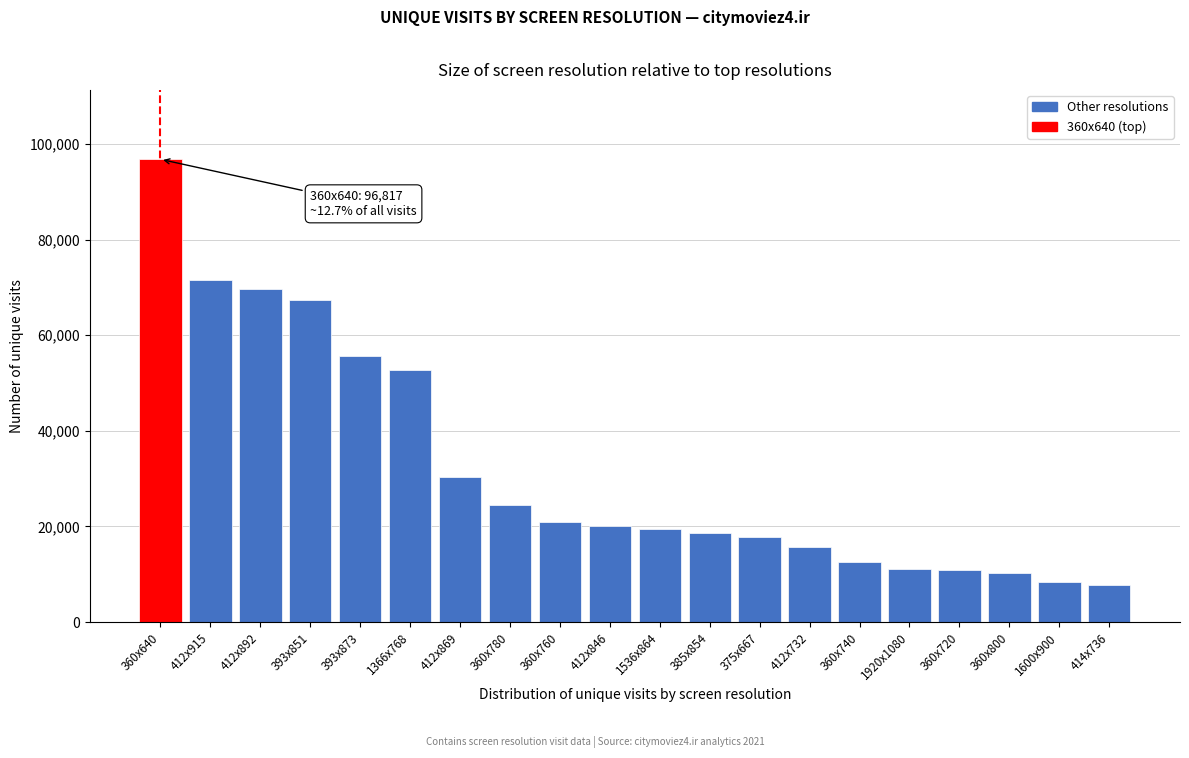

What is the change in value from 393x873 to 1920x1080?

-44571